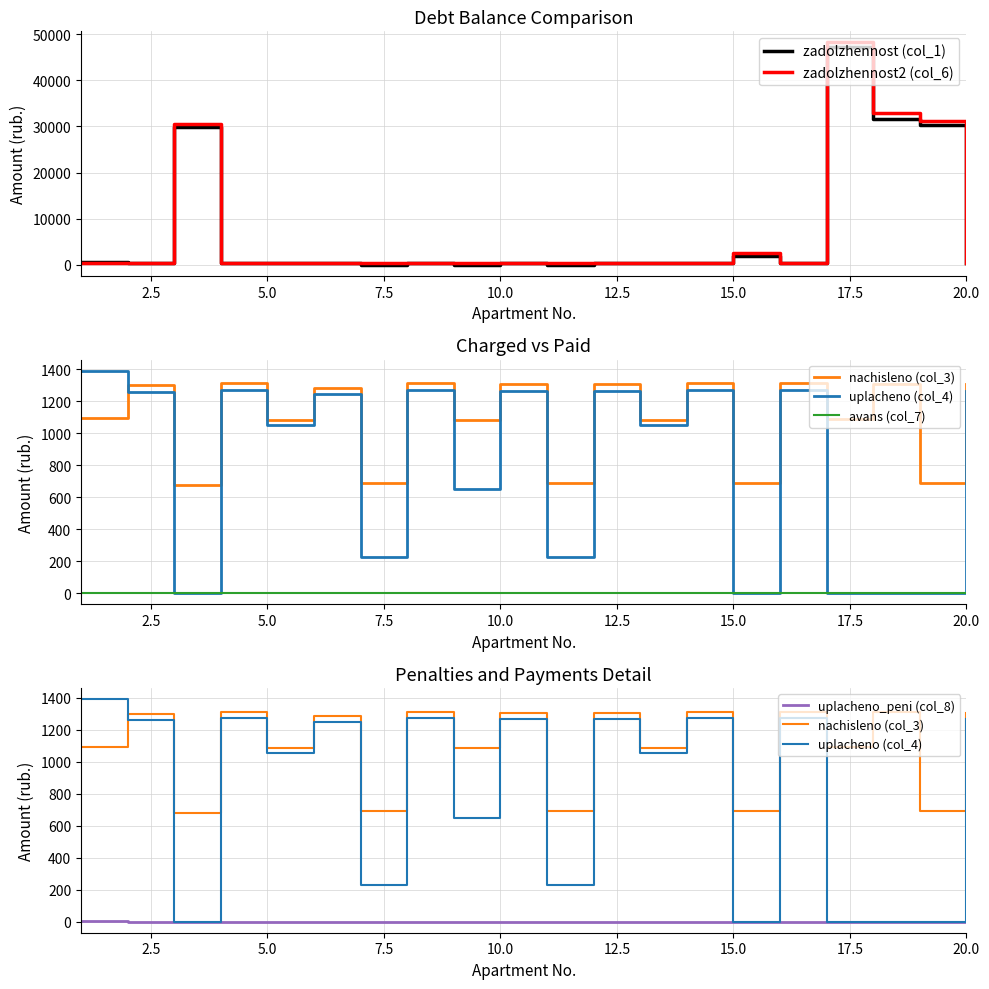

At 20.0, list the series in order from smallest to largest.

zadolzhennost (col_1), avans (col_7), uplacheno_peni (col_8), zadolzhennost2 (col_6), uplacheno (col_4), nachisleno (col_3)